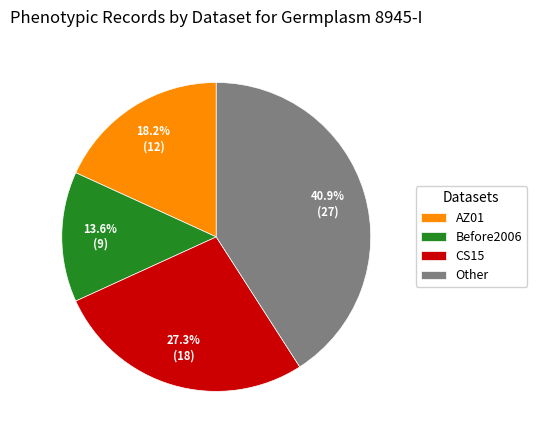

Which category has the biggest portion of the pie?

Other